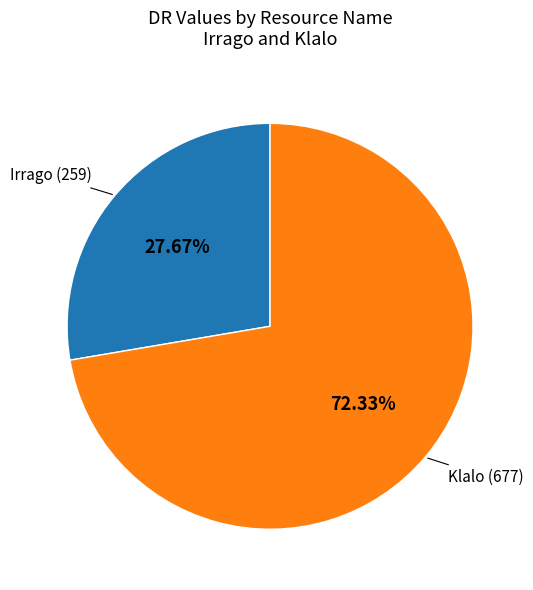

Is there a majority slice in this chart?

Yes